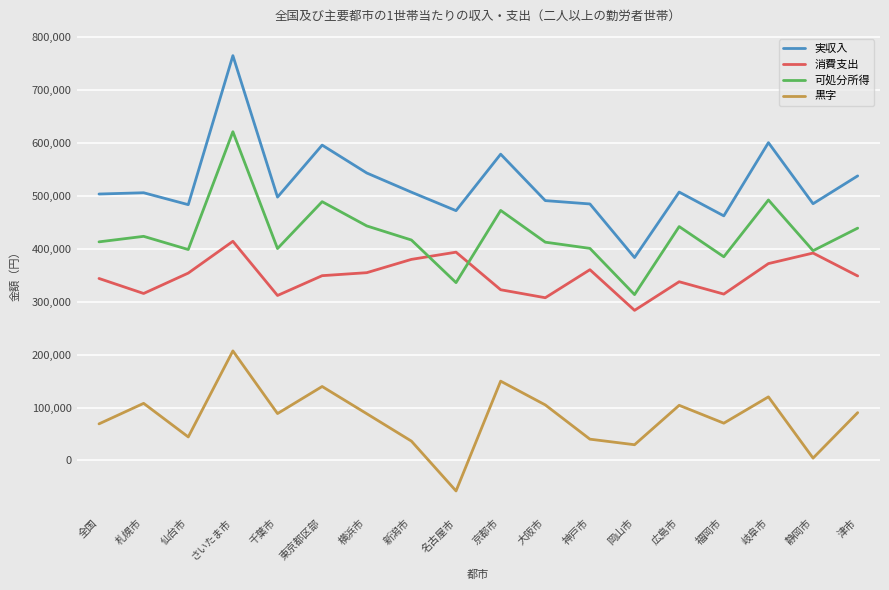

Which series has the widest spread of values?

実収入